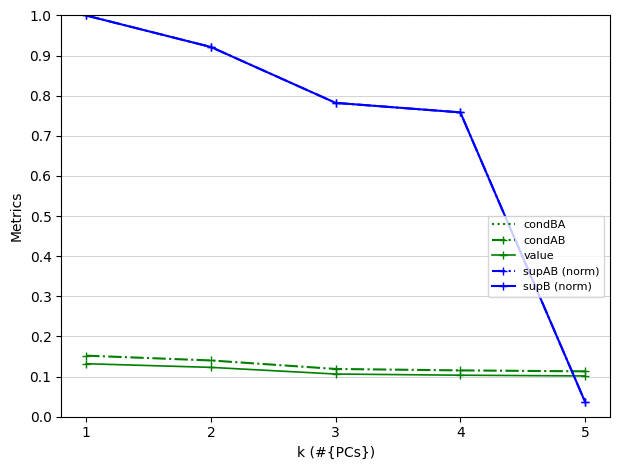

Which series has the largest total across all categories?

condBA